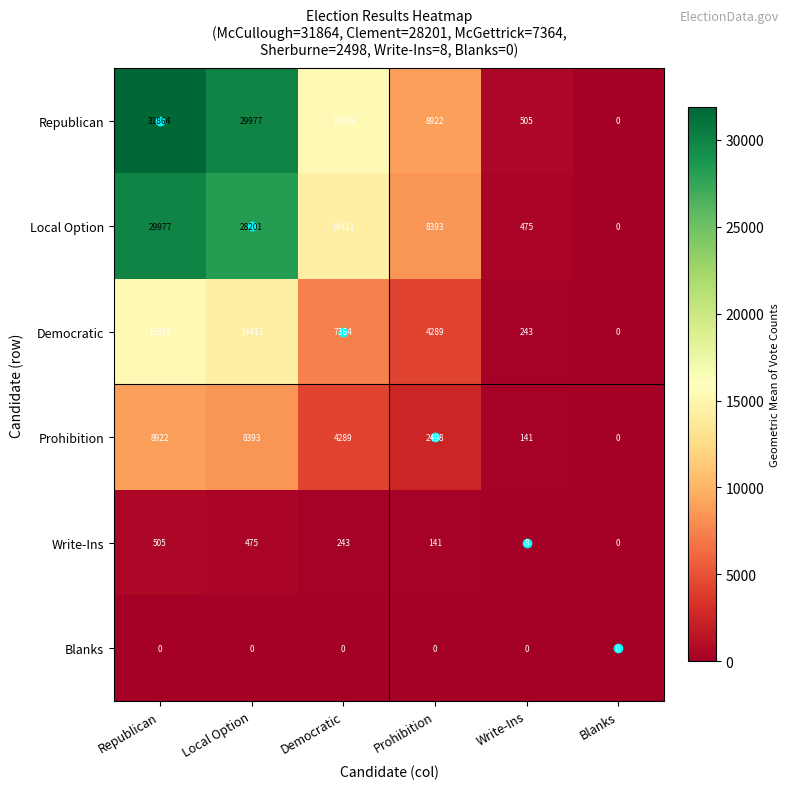

What is the difference between the highest and lowest values at Democratic?

15318